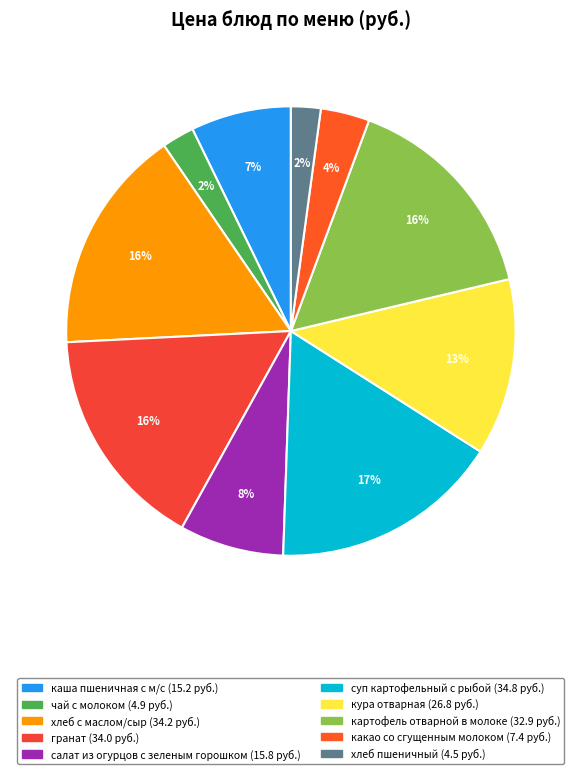

What percentage is the чай с молоком slice, to the nearest percent?

2%